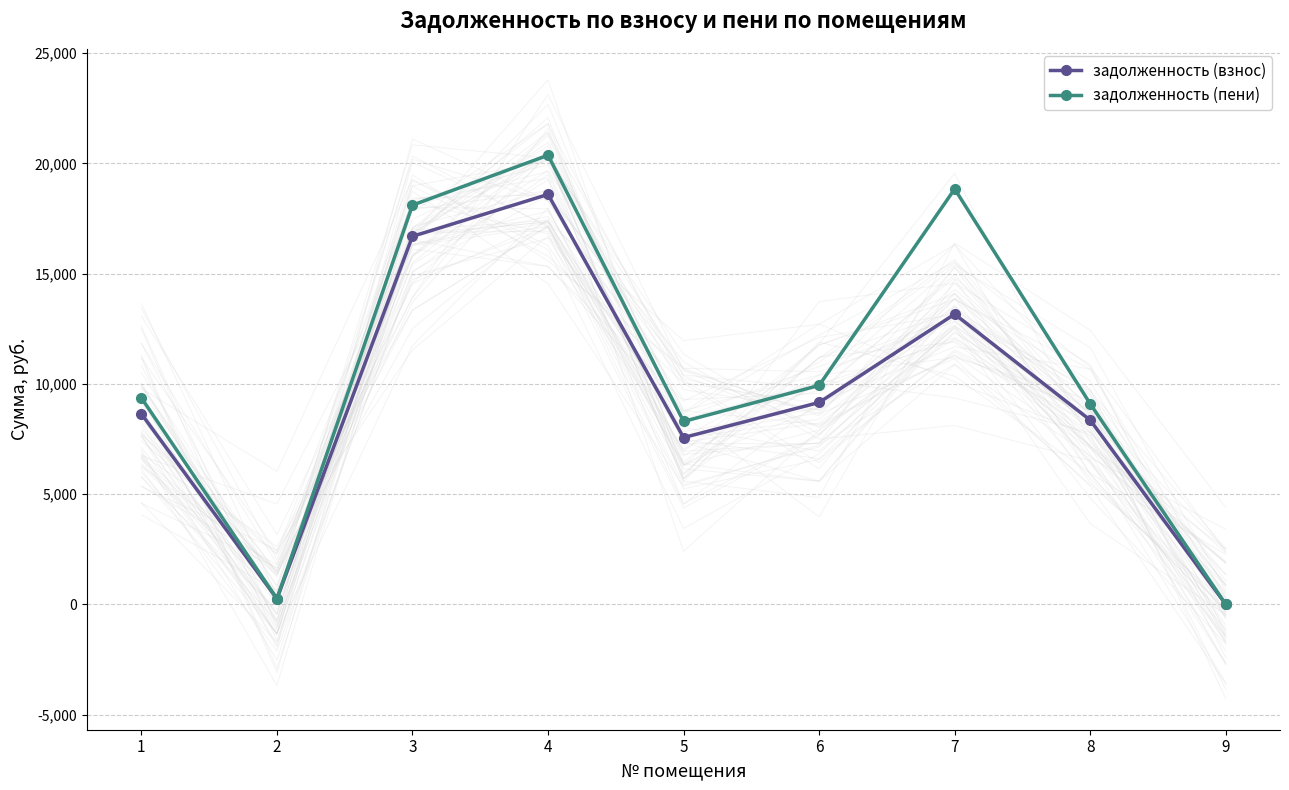

True or false: задолженность (взнос) has a value of 18593.9 at 4.

True